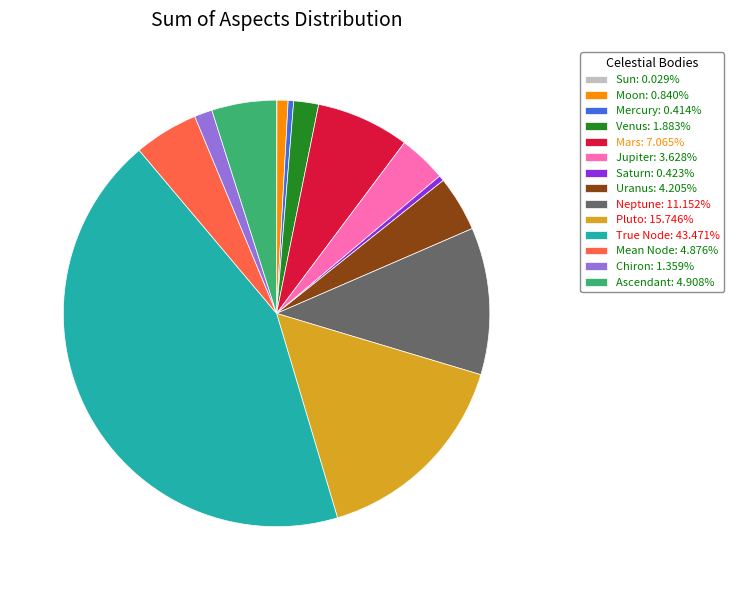

Is there any slice that represents more than half of the pie?

No